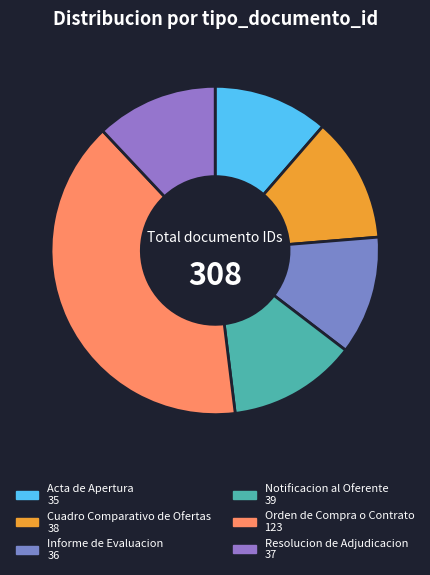

Combined, what portion of the pie is Cuadro Comparativo de Ofertas and Resolucion de Adjudicacion?

24.4%